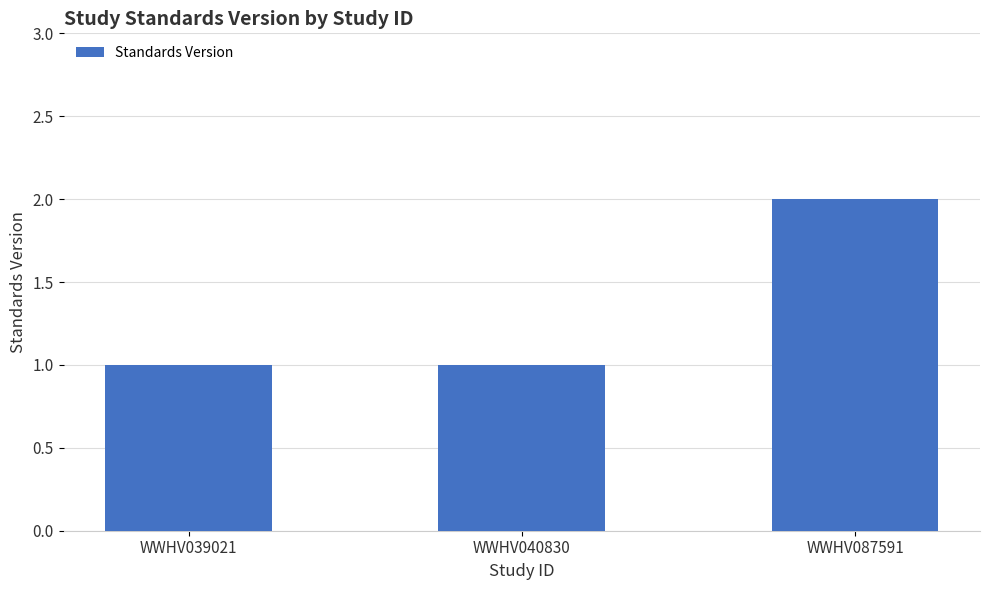

What is the value of the 2nd bar from the left?

1